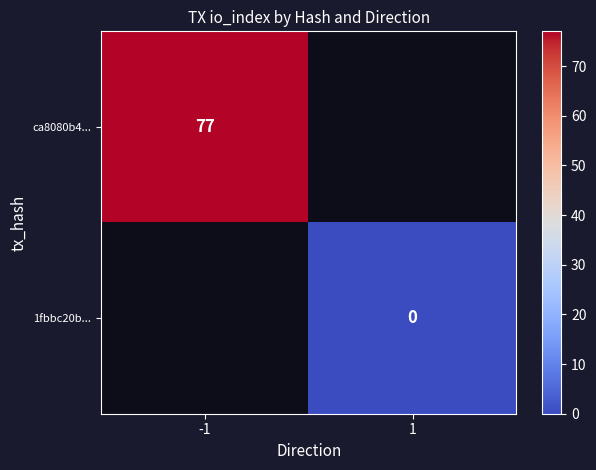

Is it true that ca8080b4... equals 77 at -1?

True